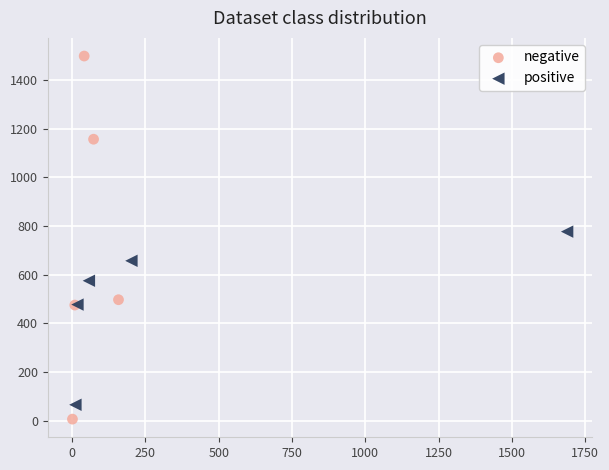

Which series has the widest spread of Y values?

negative